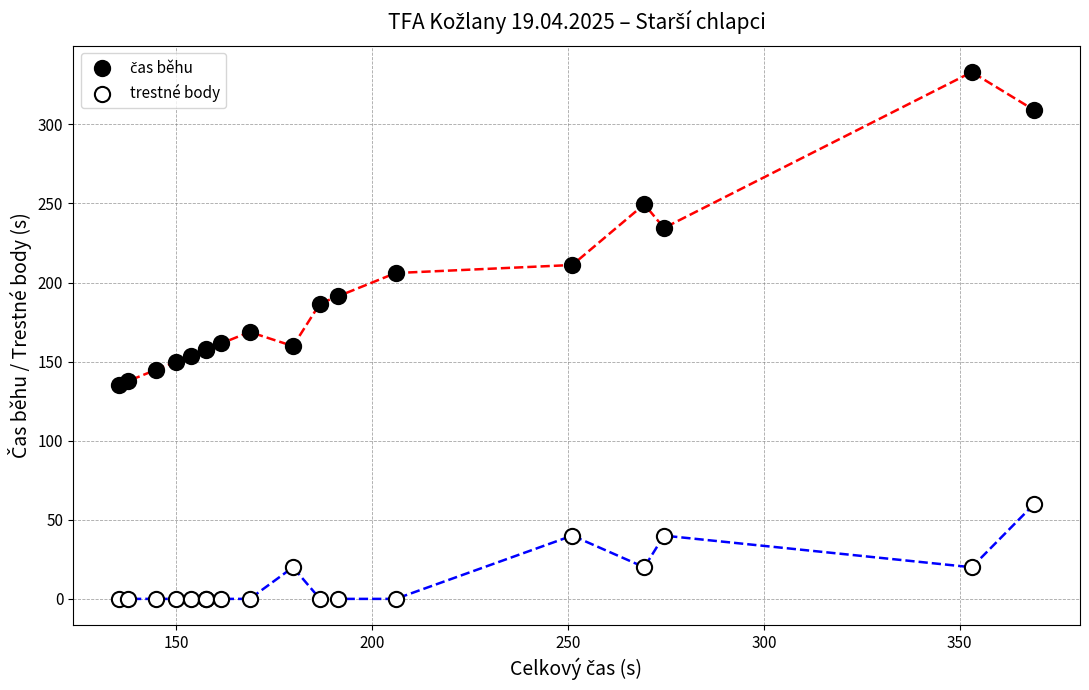

Which series reaches the minimum Y coordinate?

trestné body